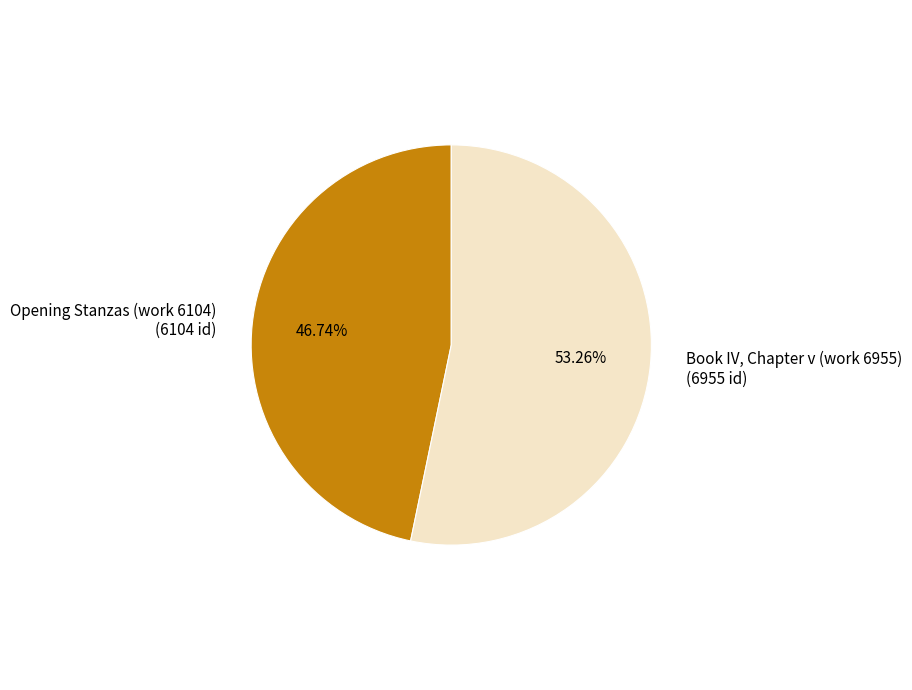

True or false: Book IV, Chapter v (work 6955) accounts for 53% of the total.

True